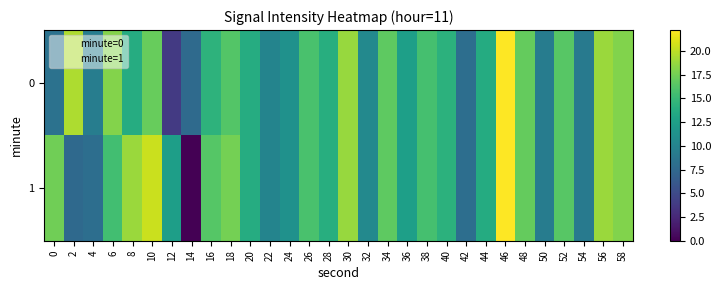

At how many categories does at least one series exceed 7?

30